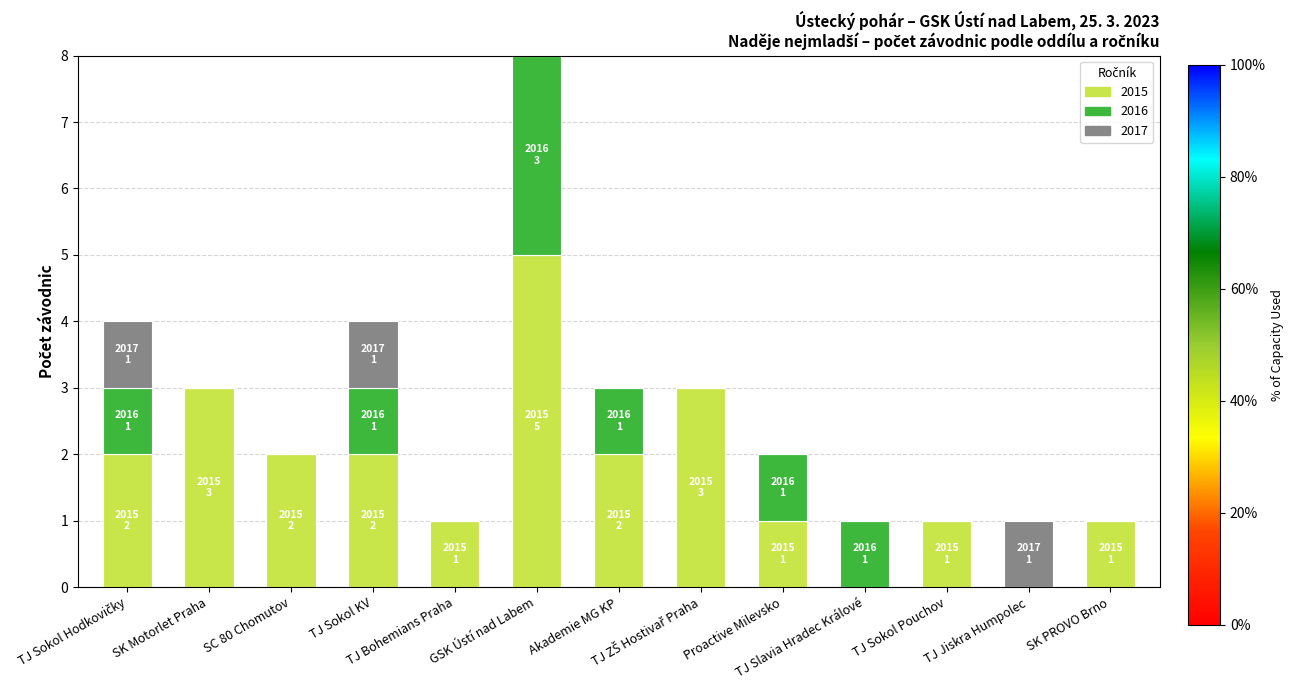

What is the highest value of the 2015 series?

5